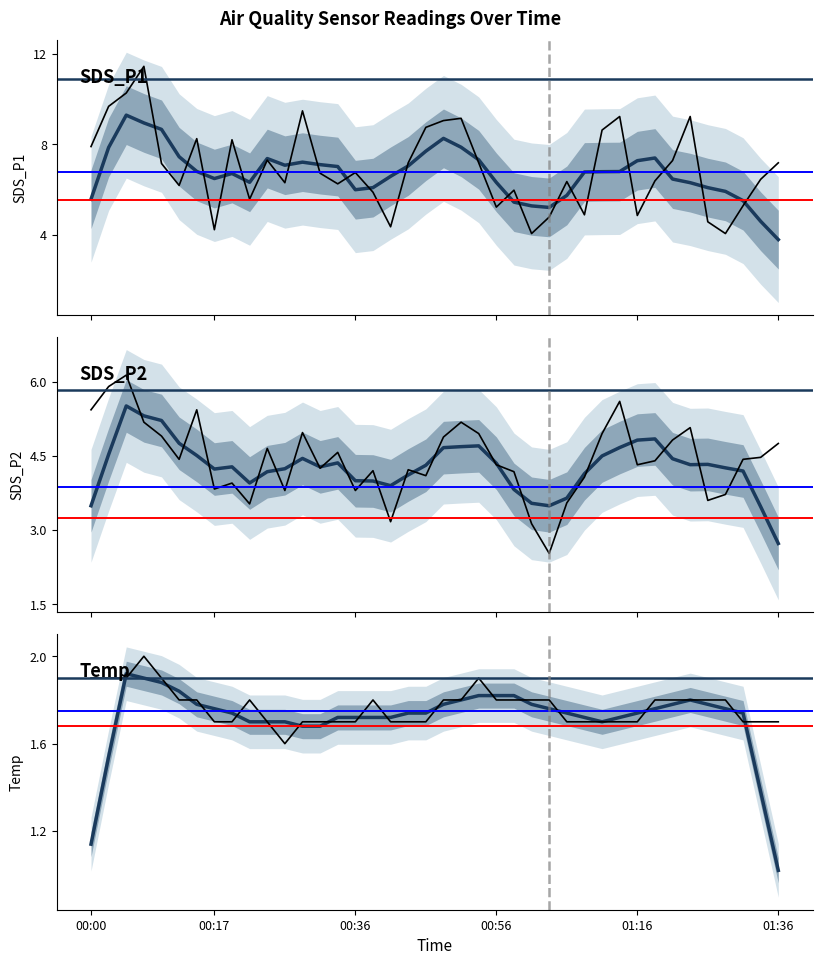

What is the sum of all Temp values?

70.7